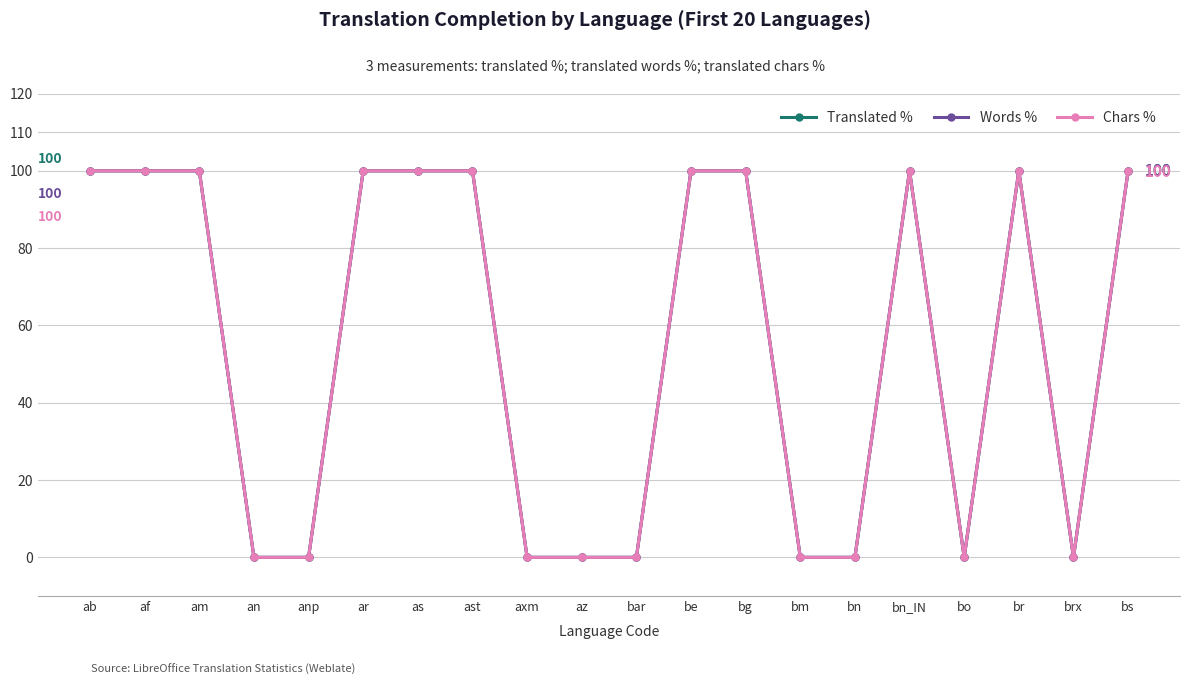

What is the sum of all Words % values?

1100